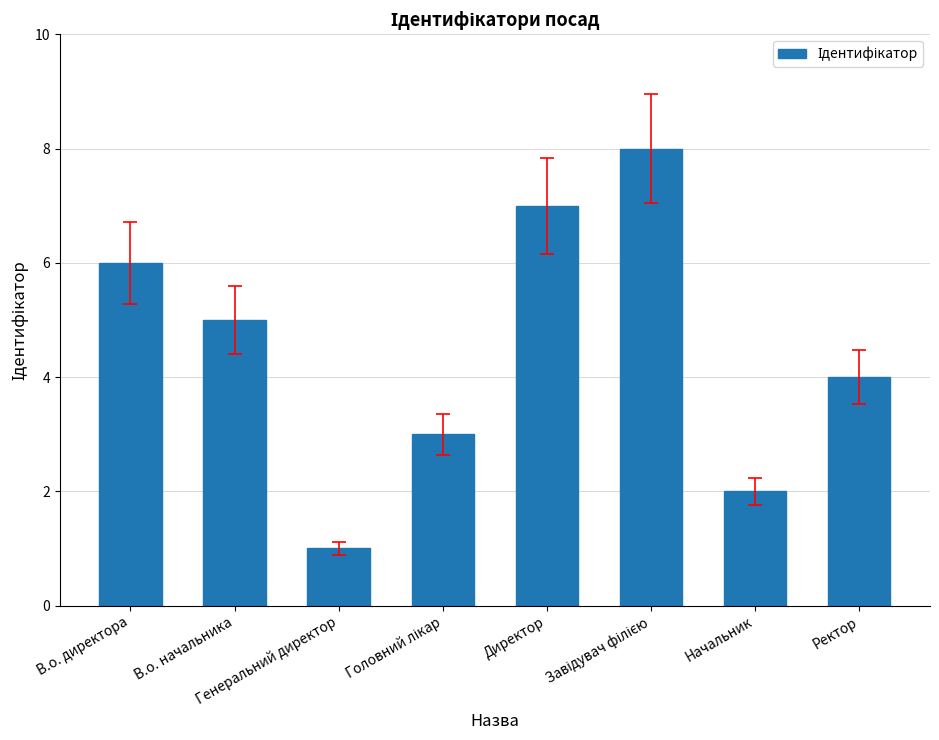

Are the bars grouped side by side (vs. stacked)?

No